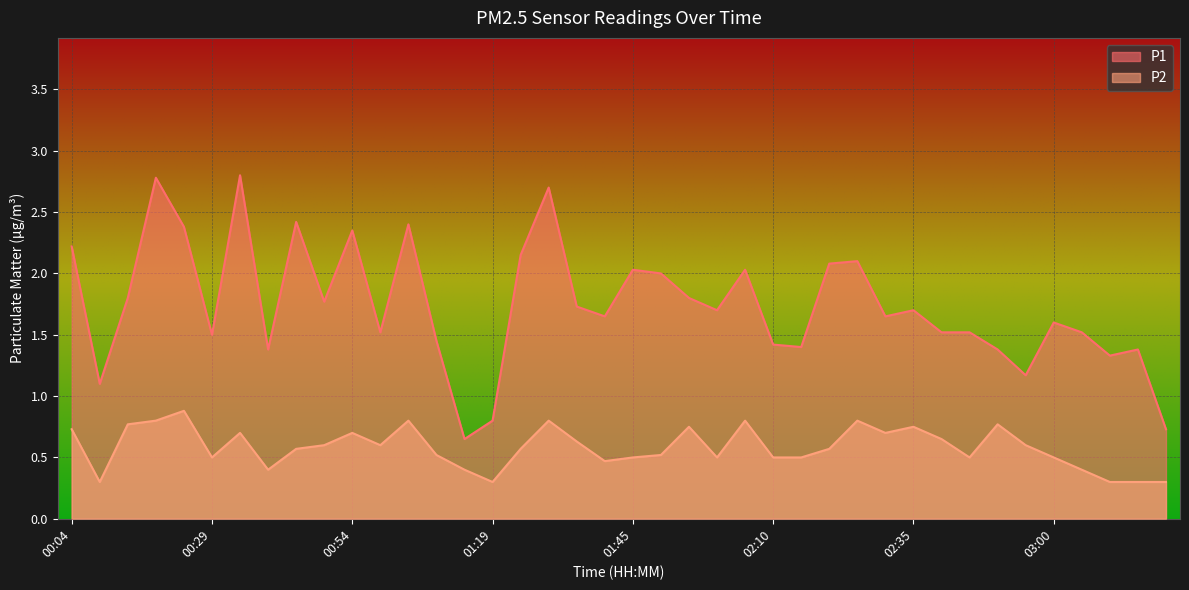

What is the minimum value for P2?

0.3